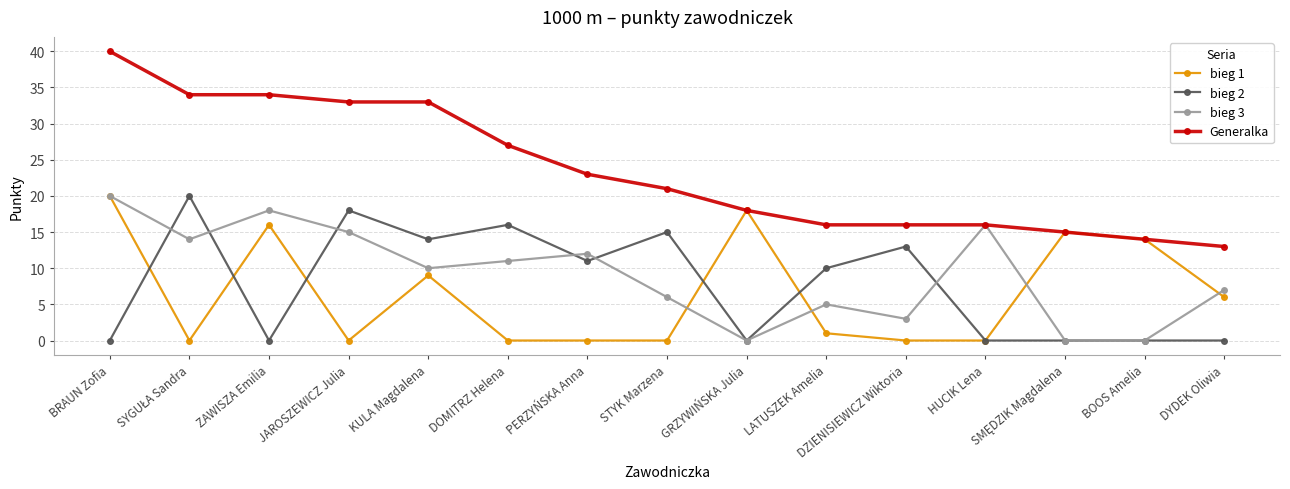

Does the chart have visible grid lines?

Yes